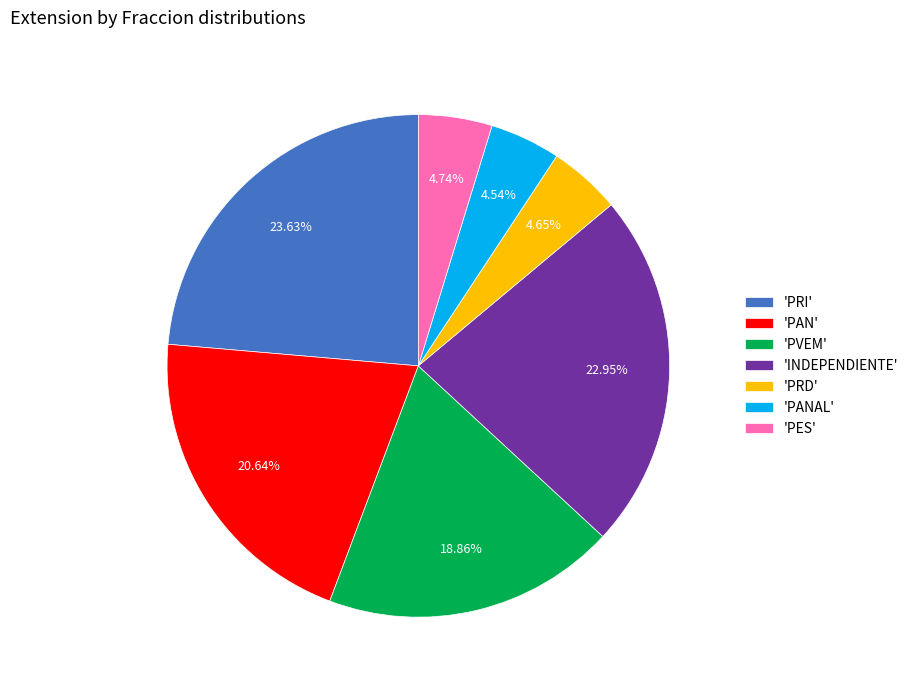

Approximately how many times larger is the value at 'INDEPENDIENTE' compared to 'PRD'?

4.9